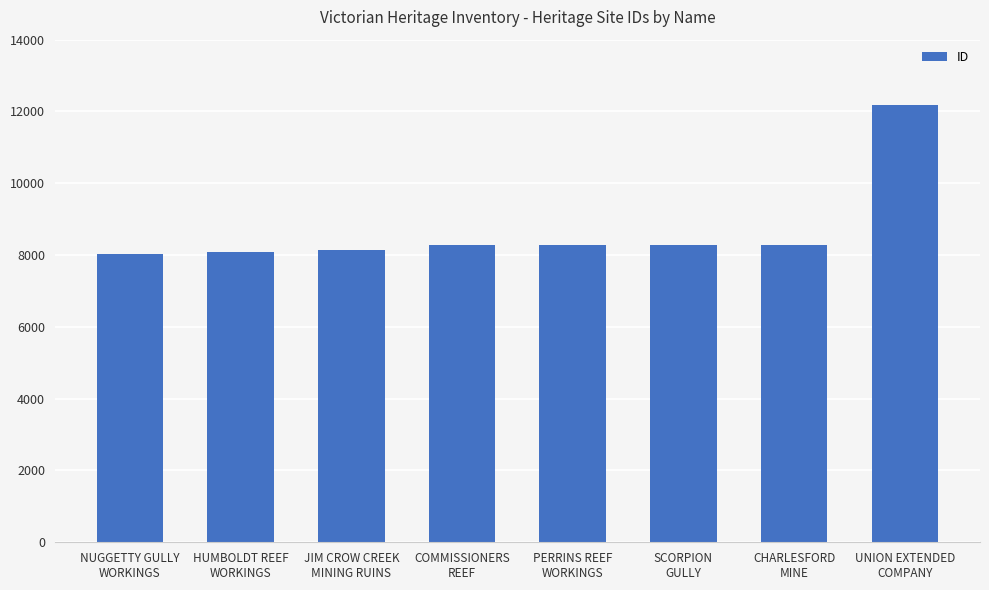

What is the maximum value shown in the chart?

12188